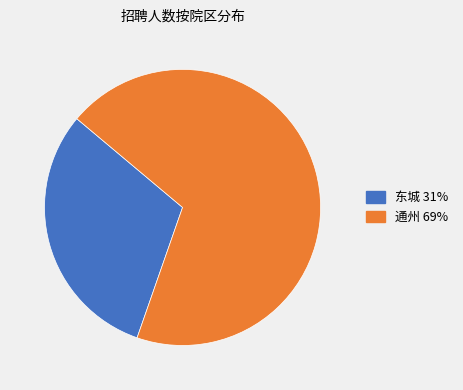

Which category has the biggest portion of the pie?

通州